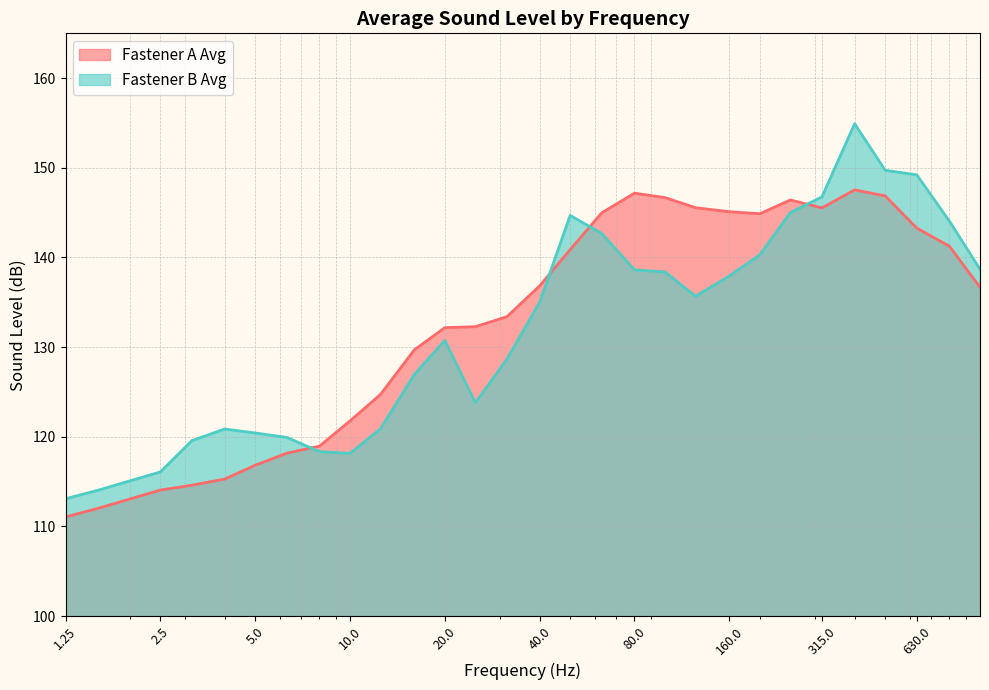

Which series has the largest total across all categories?

Fastener A Avg